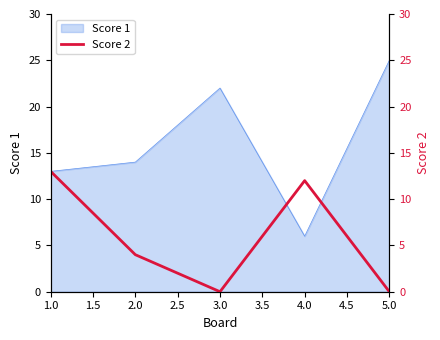

How many lines are shown in the chart?

1